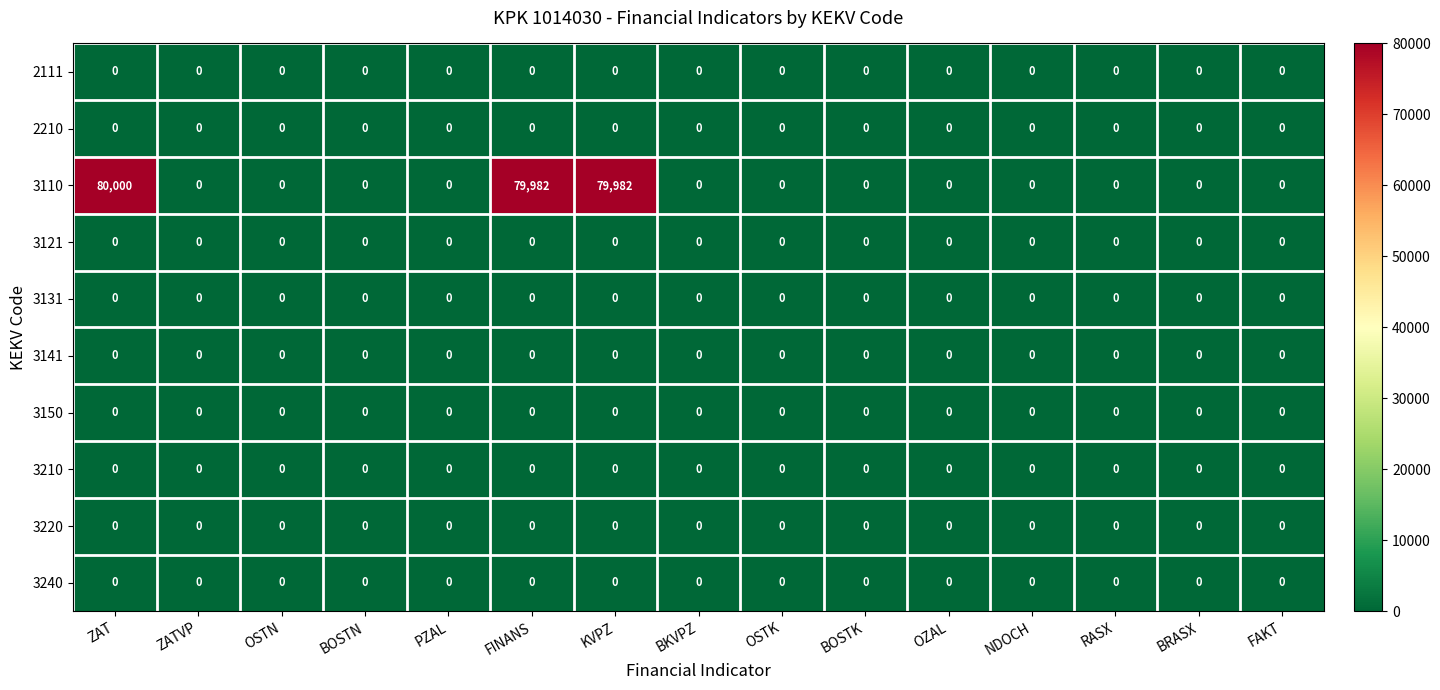

How many categories are shown in the chart?

15